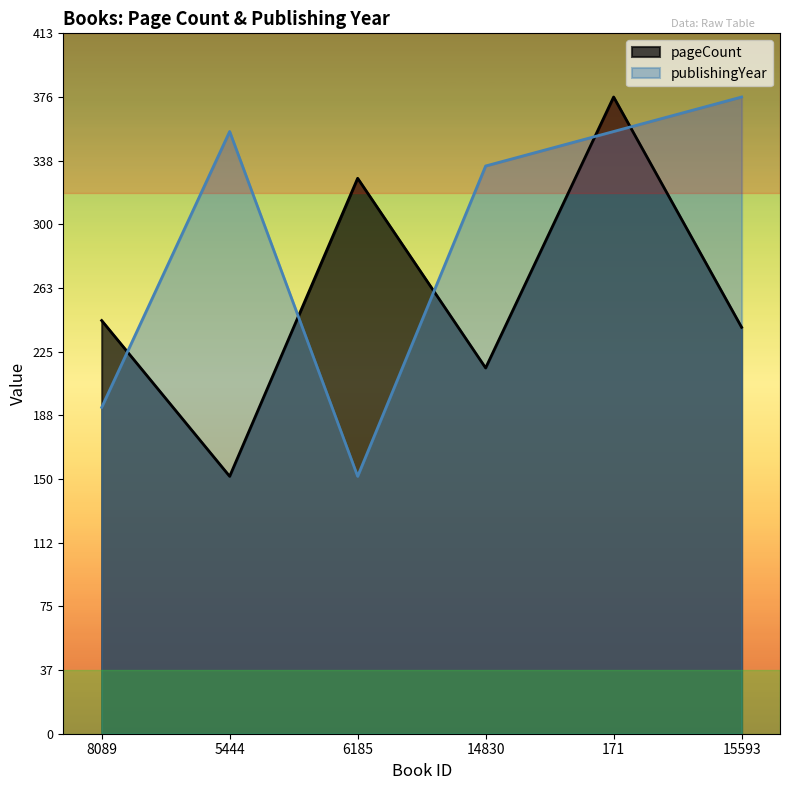

Reading left to right, what are all the values shown in this chart?

pageCount: 8089=244.0	5444=152.0	6185=328.0	14830=216.0	171=376.0	15593=240.0
publishingYear: 8089=192.7	5444=355.6	6185=152.0	14830=335.3	171=355.6	15593=376.0